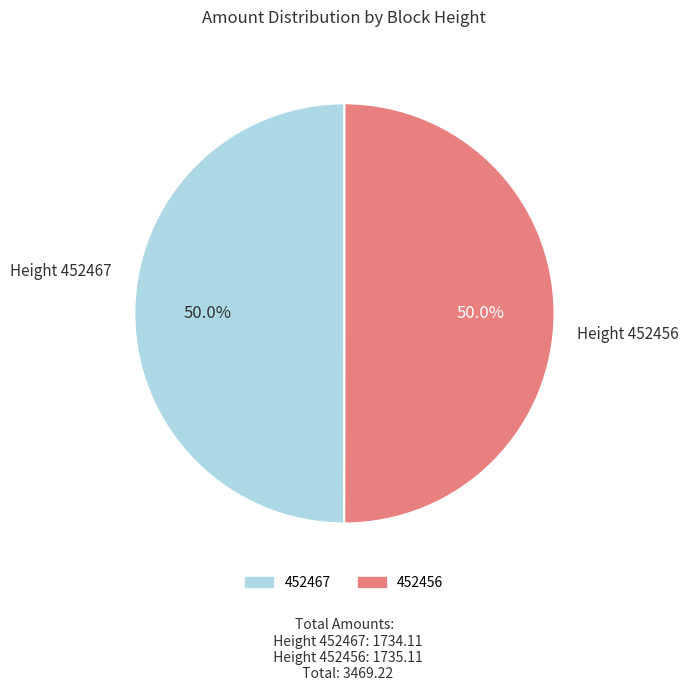

What is the total percentage of 452467 and 452456?

100.0%